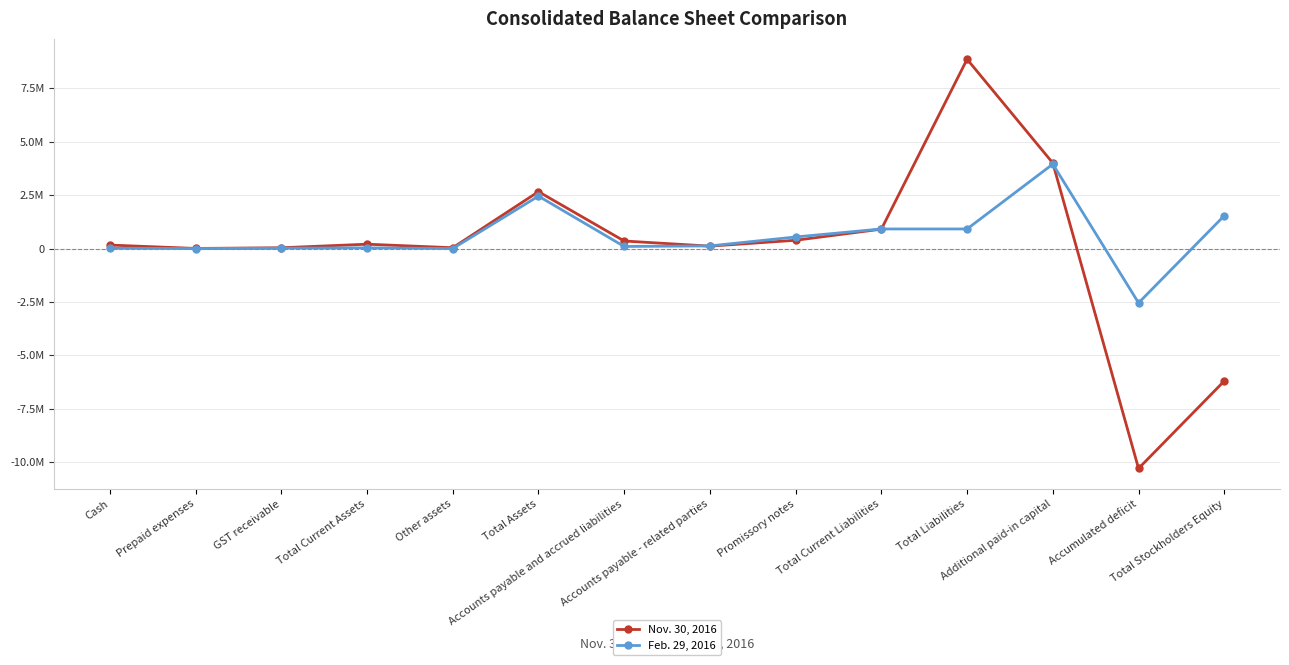

Is this an area chart (filled region under the line)?

No